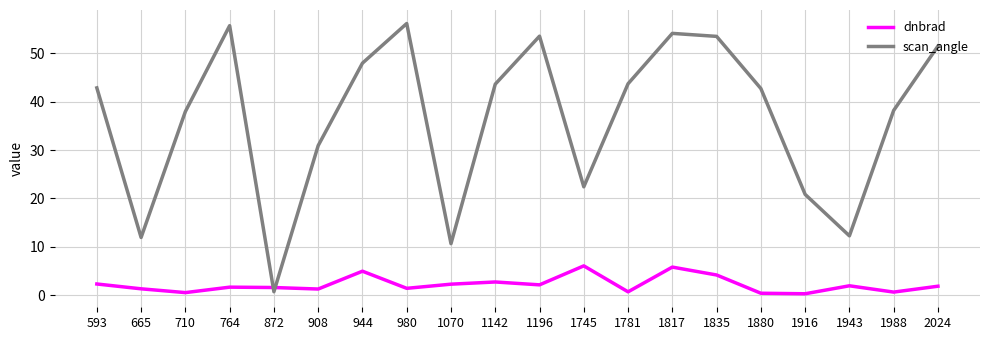

Which category has the lowest value in the scan_angle series?

872